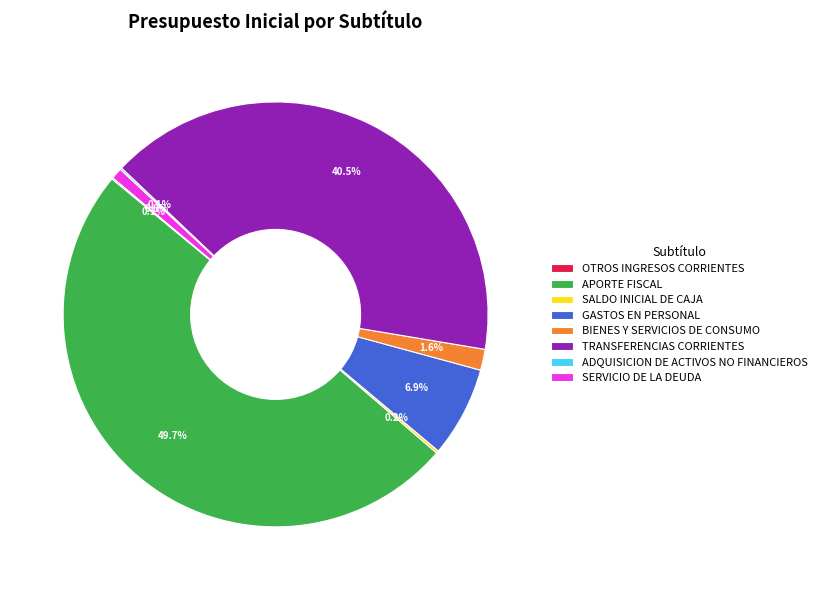

Which category has the biggest portion of the pie?

APORTE FISCAL